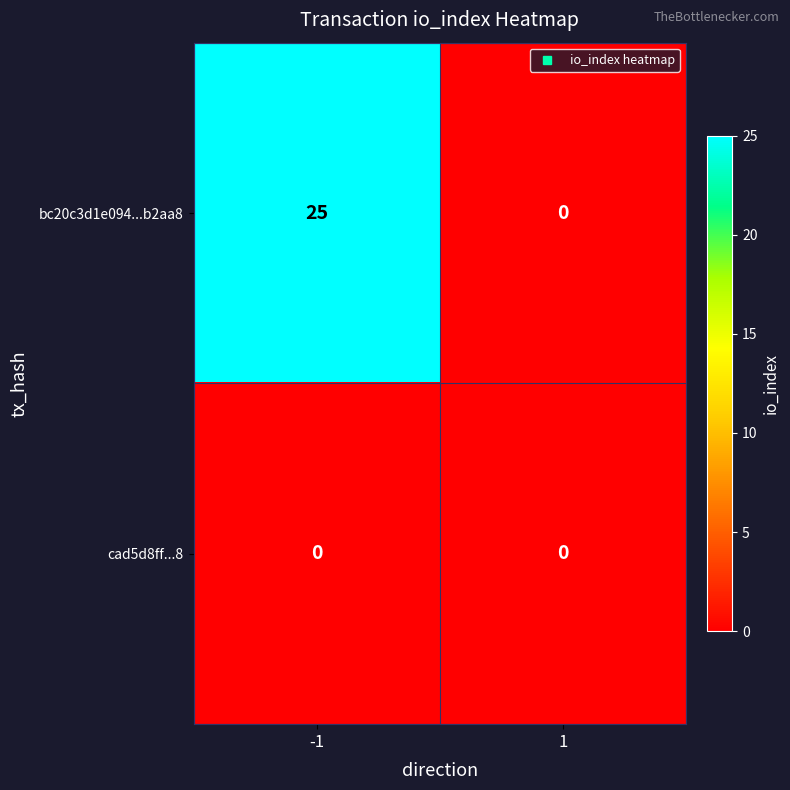

Rank the series by their maximum value, from highest to lowest.

bc20c3d1e094...b2aa8, cad5d8ff...8